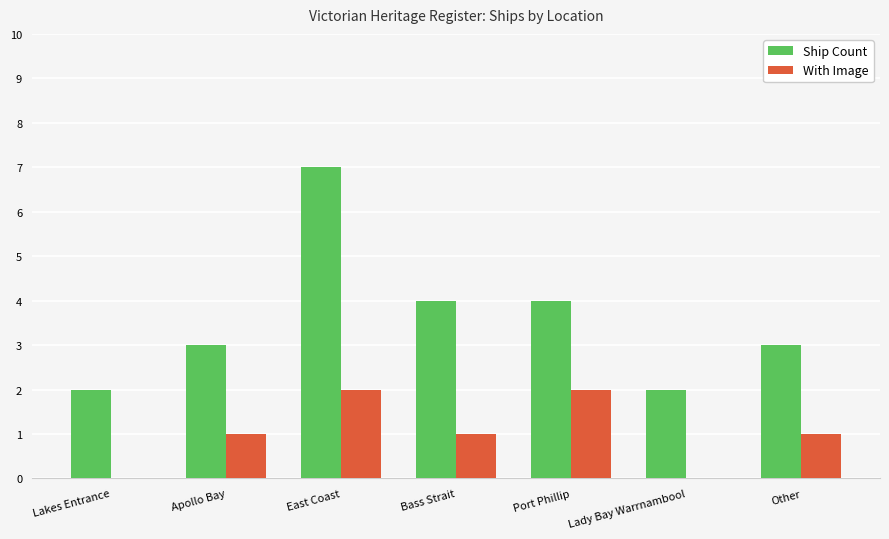

Which series changed the most between East Coast and Other?

Ship Count